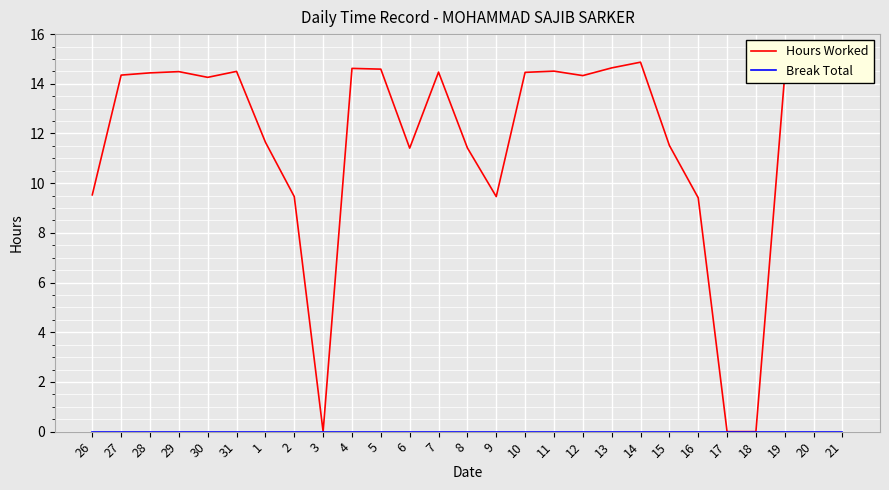

The Hours Worked series shows 14.3 at 12. True or false?

True